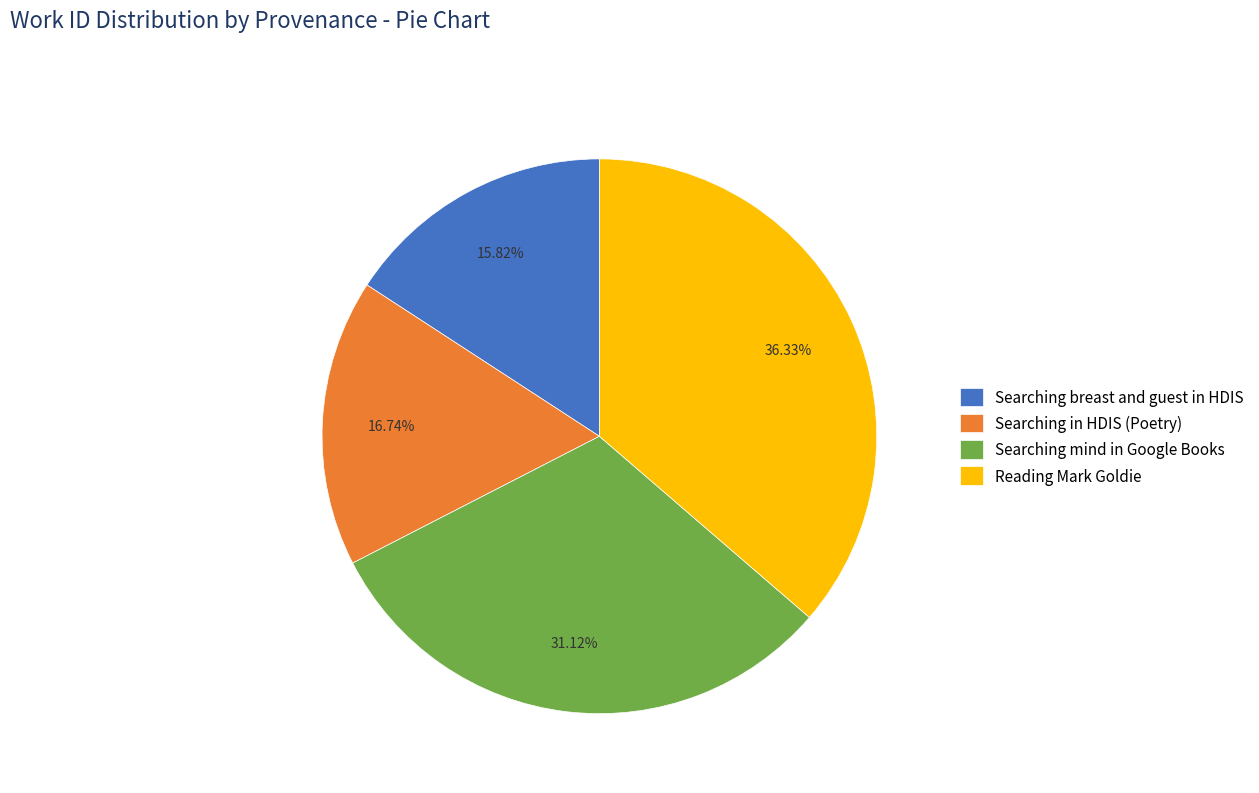

What is the ratio of the value at Reading Mark Goldie to the value at Searching breast and guest in HDIS?

2.3